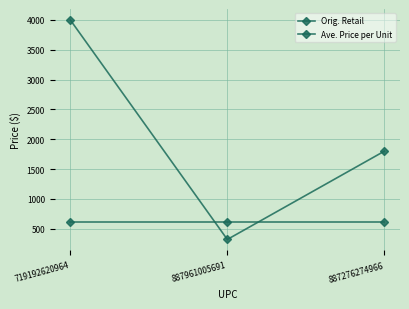

Which series changed the most between 887961005691 and 887276274966?

Orig. Retail